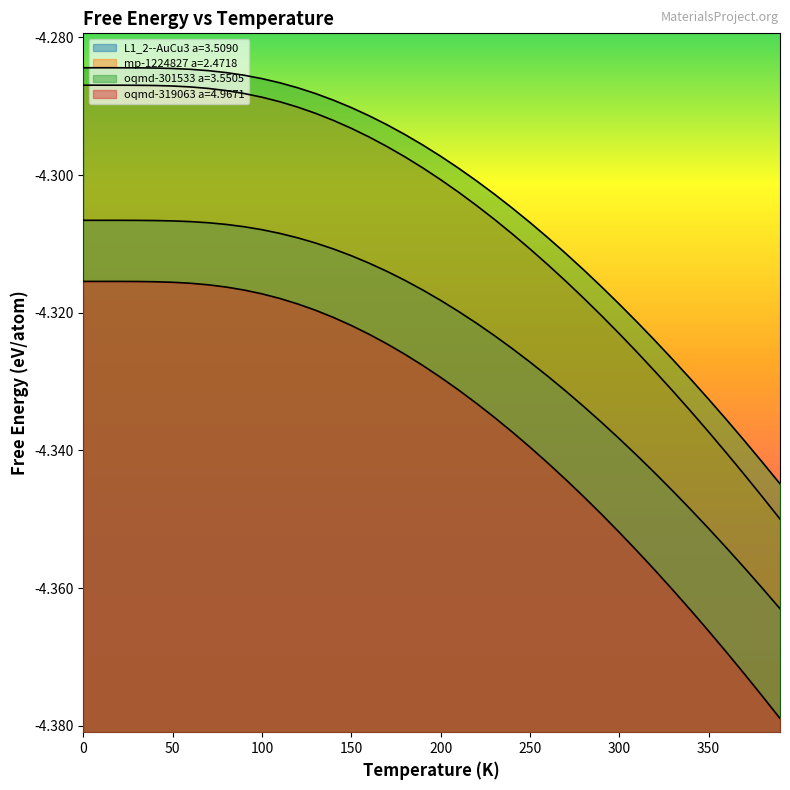

True or false: oqmd-319063 a=4.9671 and oqmd-301533 a=3.5505 intersect in this chart.

False